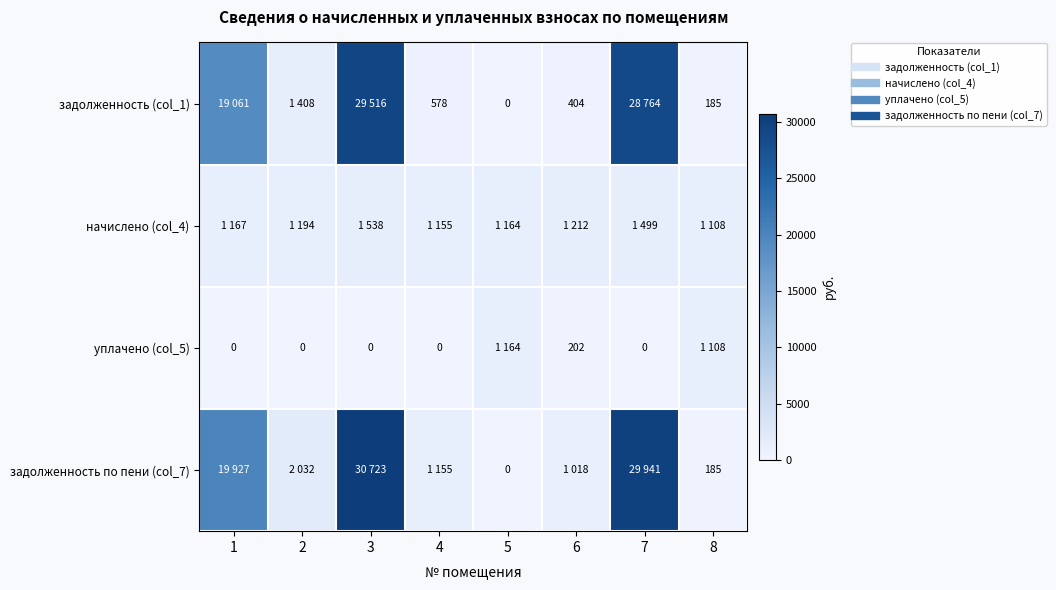

At which label does задолженность (col_1) reach its peak?

3